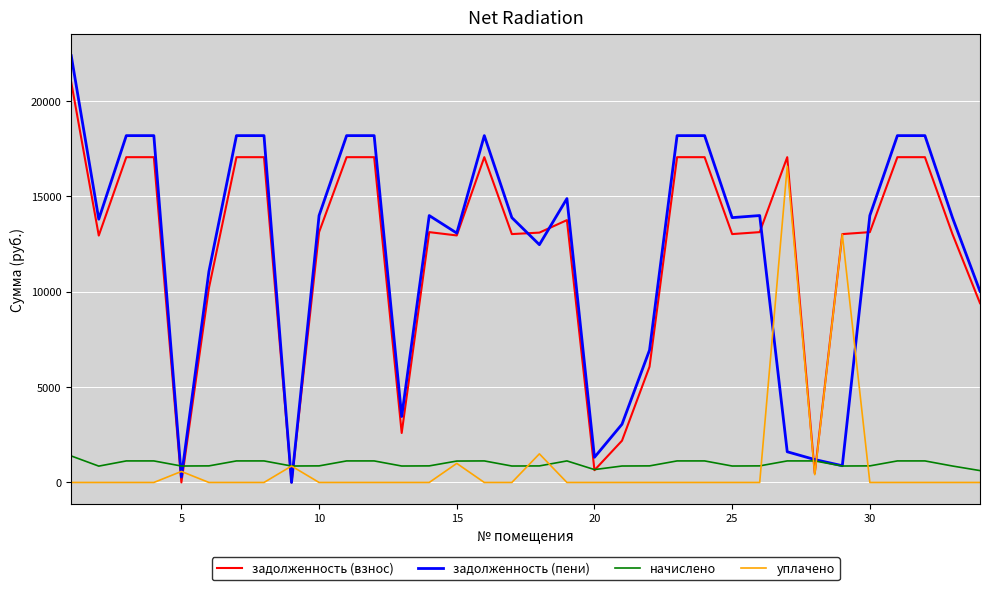

True or false: уплачено and задолженность (пени) cross at least once.

True